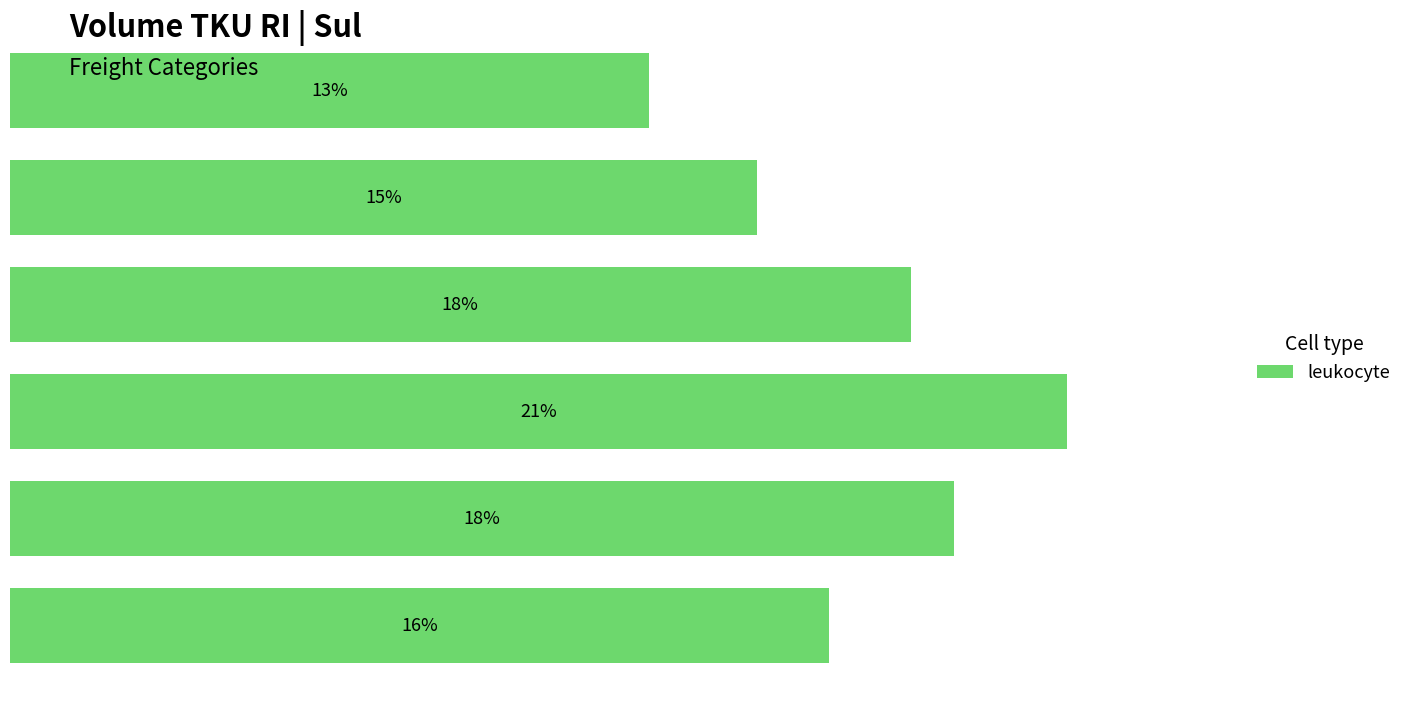

Are the bars horizontal?

Yes